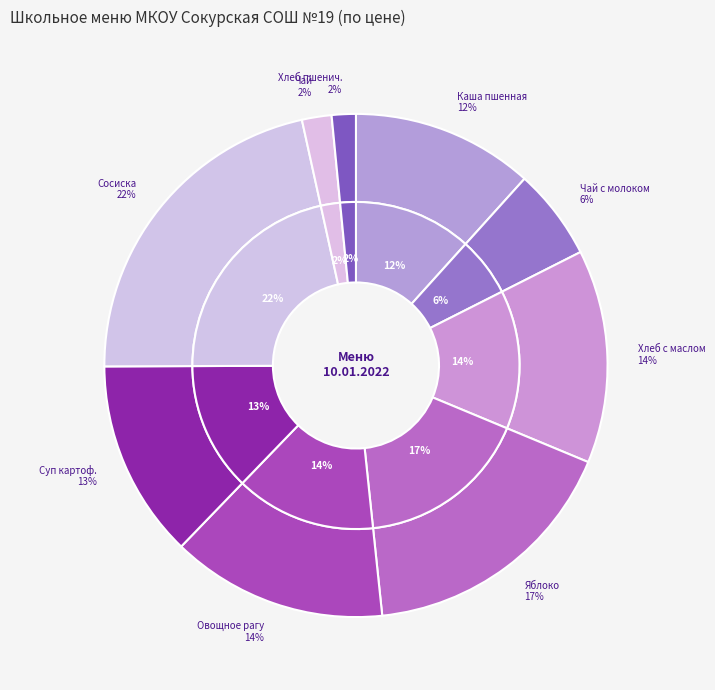

Which category has the smallest portion of the pie?

Хлеб пшеничный